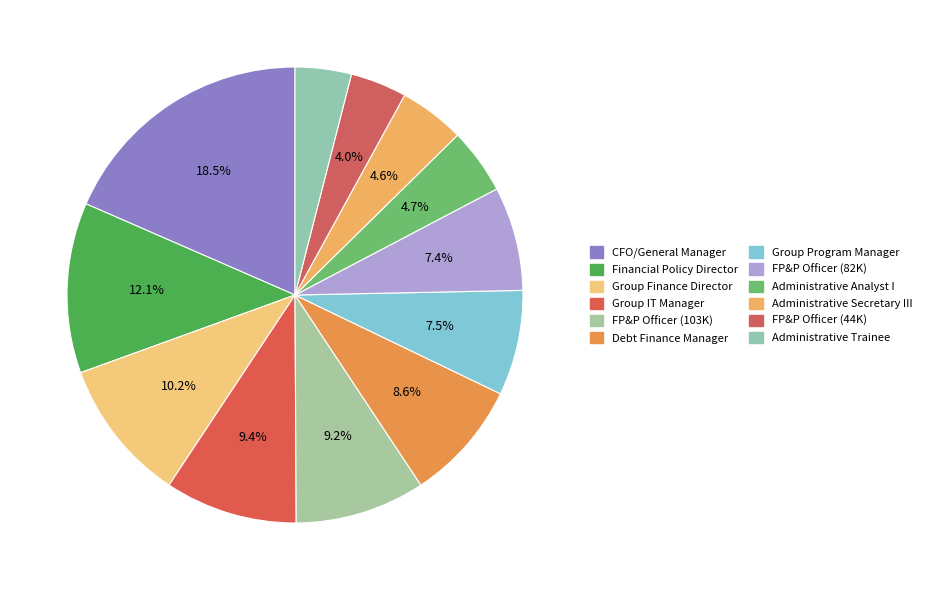

Does any single category account for the majority?

No